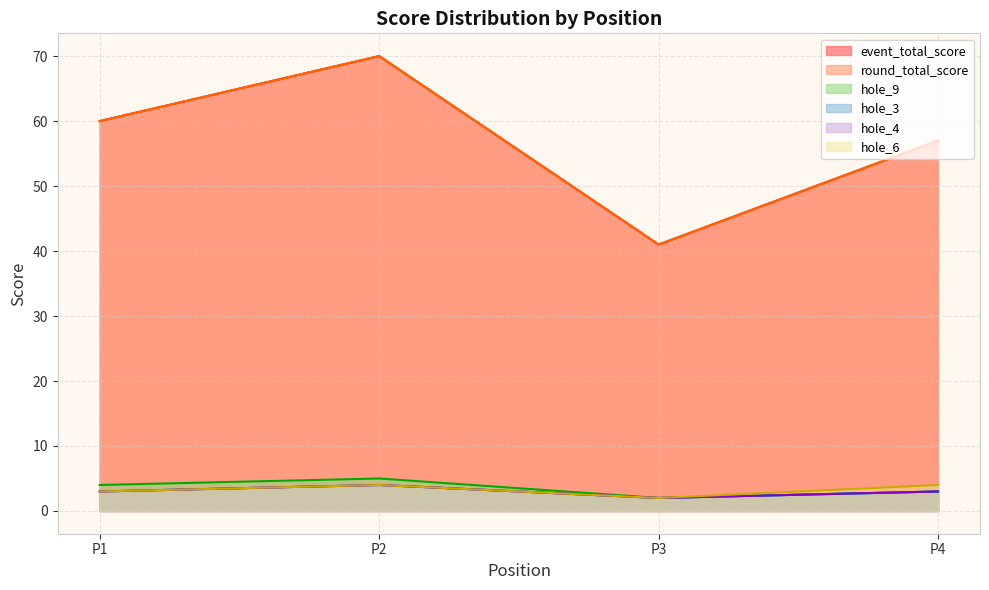

True or false: event_total_score and round_total_score intersect in this chart.

False